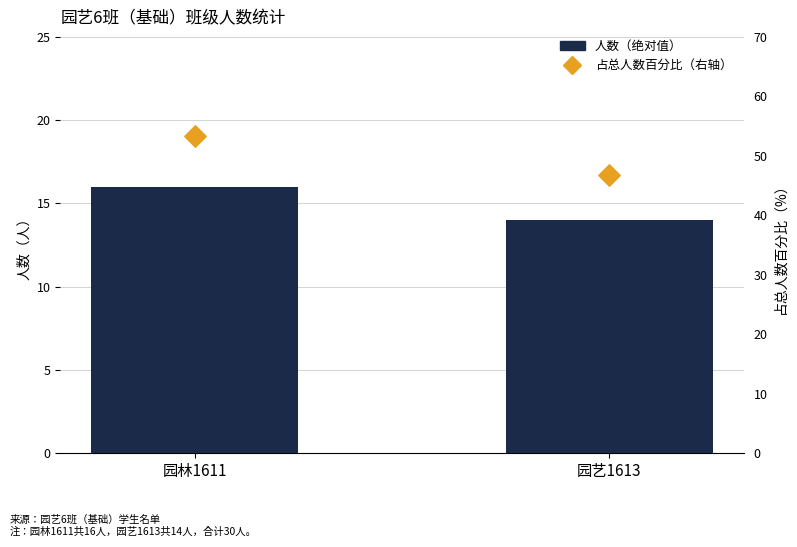

At which category is the sum across all series the highest?

园林1611